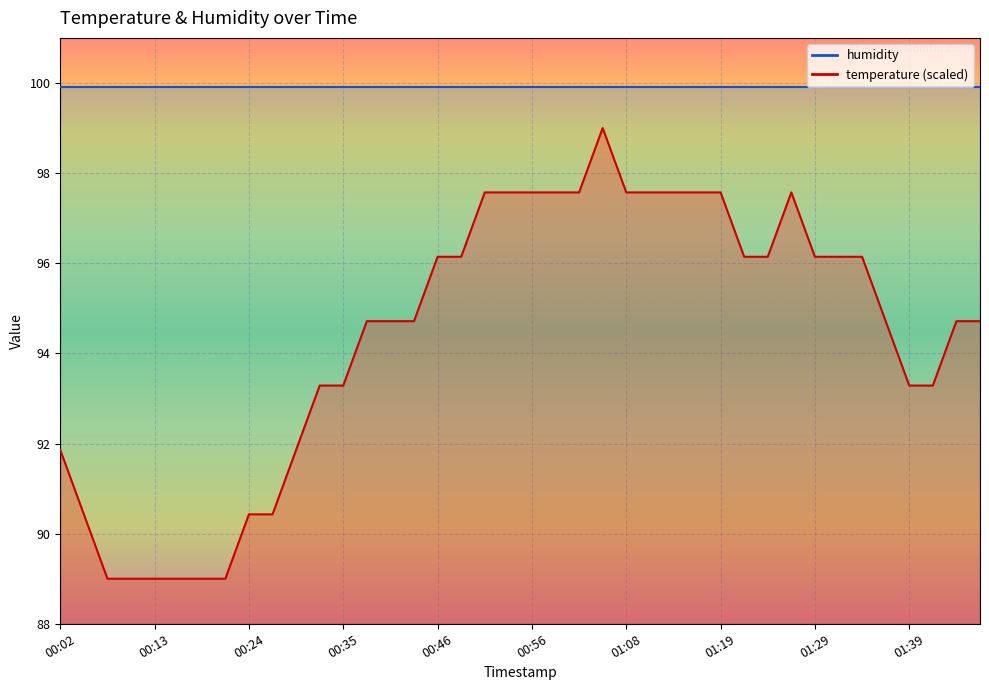

At which label does the data first exceed 94?

00:38